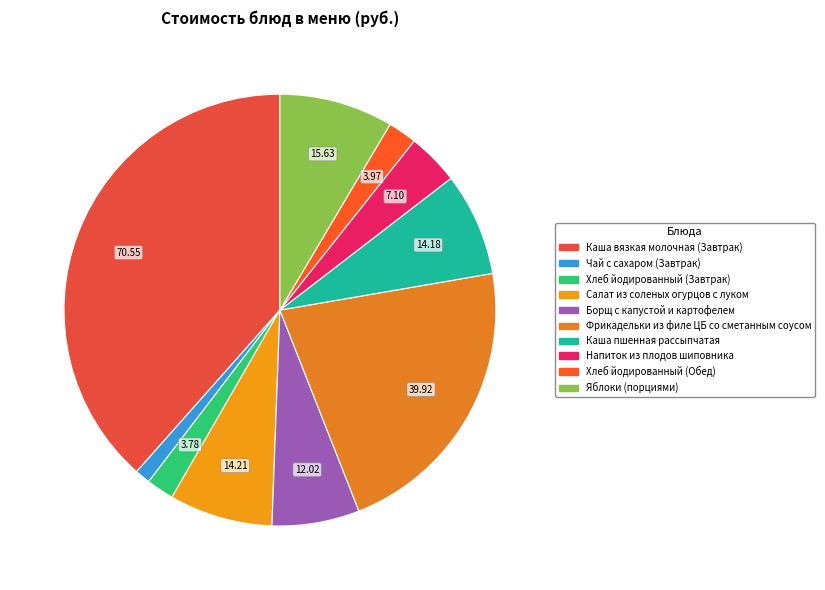

To the nearest percent, what is the difference between the Чай с сахаром (Завтрак) and Фрикадельки из филе ЦБ со сметанным соусом slice percentages?

21%